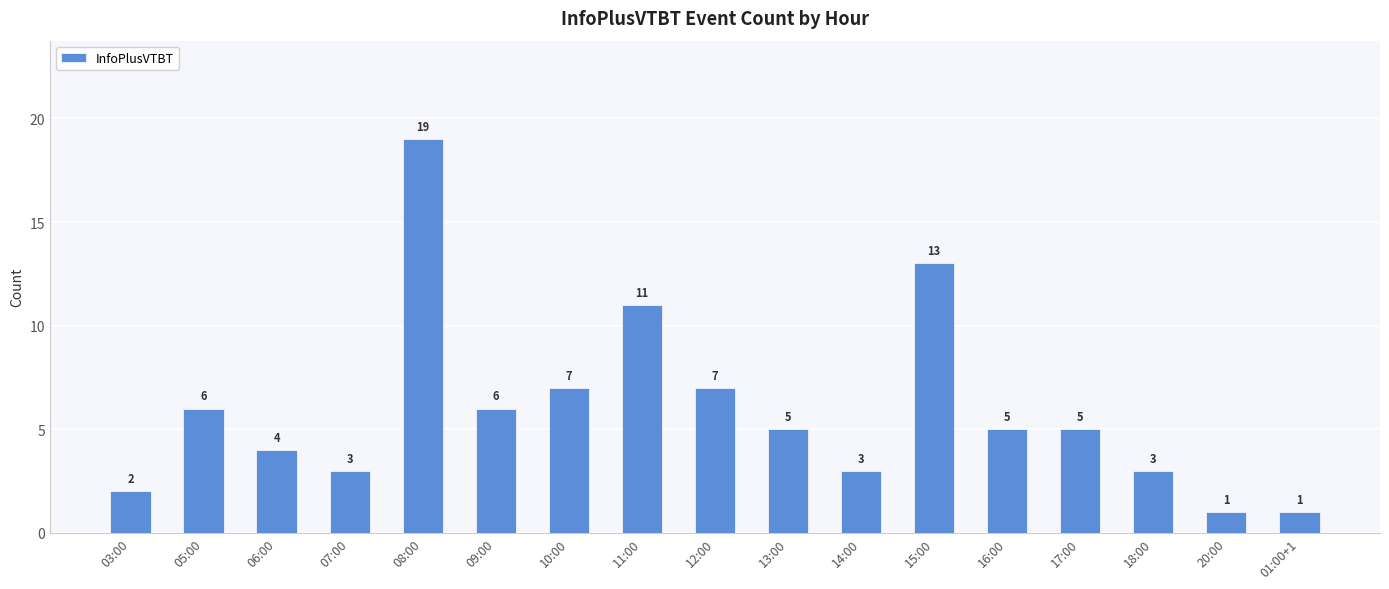

What is the difference between the values at 18:00 and 13:00?

2